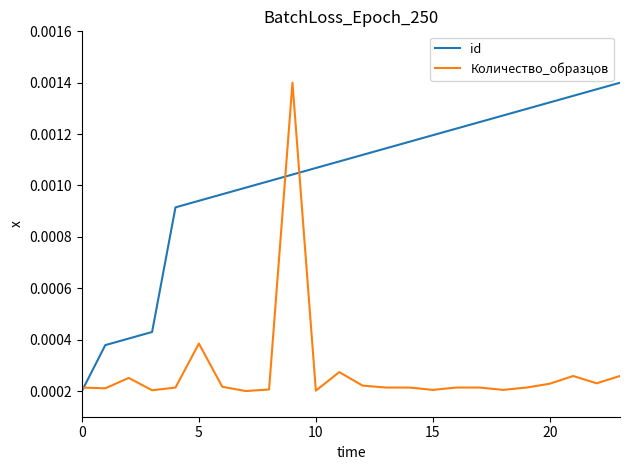

How many lines are shown in the chart?

2